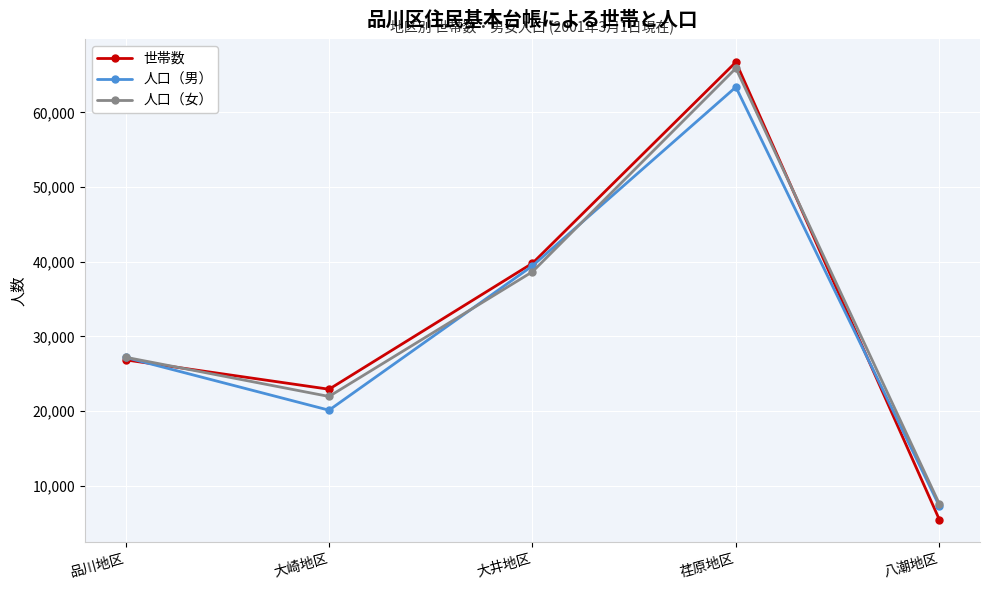

True or false: 世帯数 has a value of 28977 at 荏原地区.

False